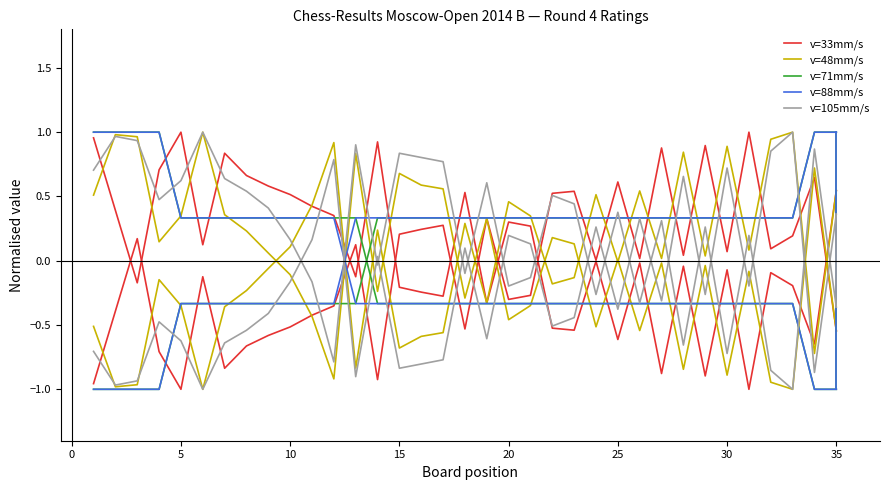

What is the difference between the second highest and minimum values in the v=105mm/s series?

1.9